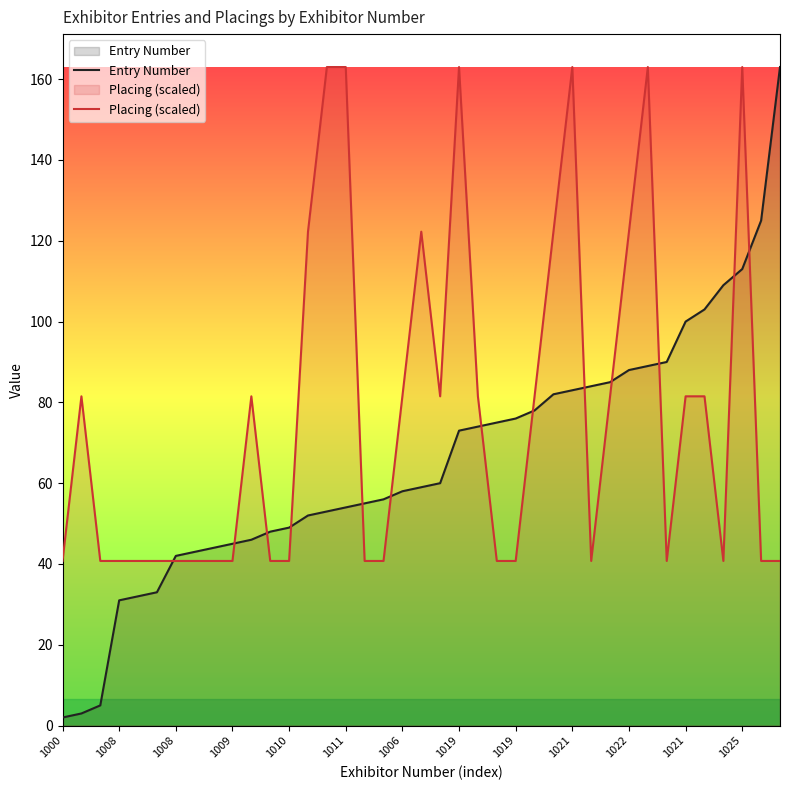

What is the value of the Placing (scaled) point at the 29th from the left?

40.8